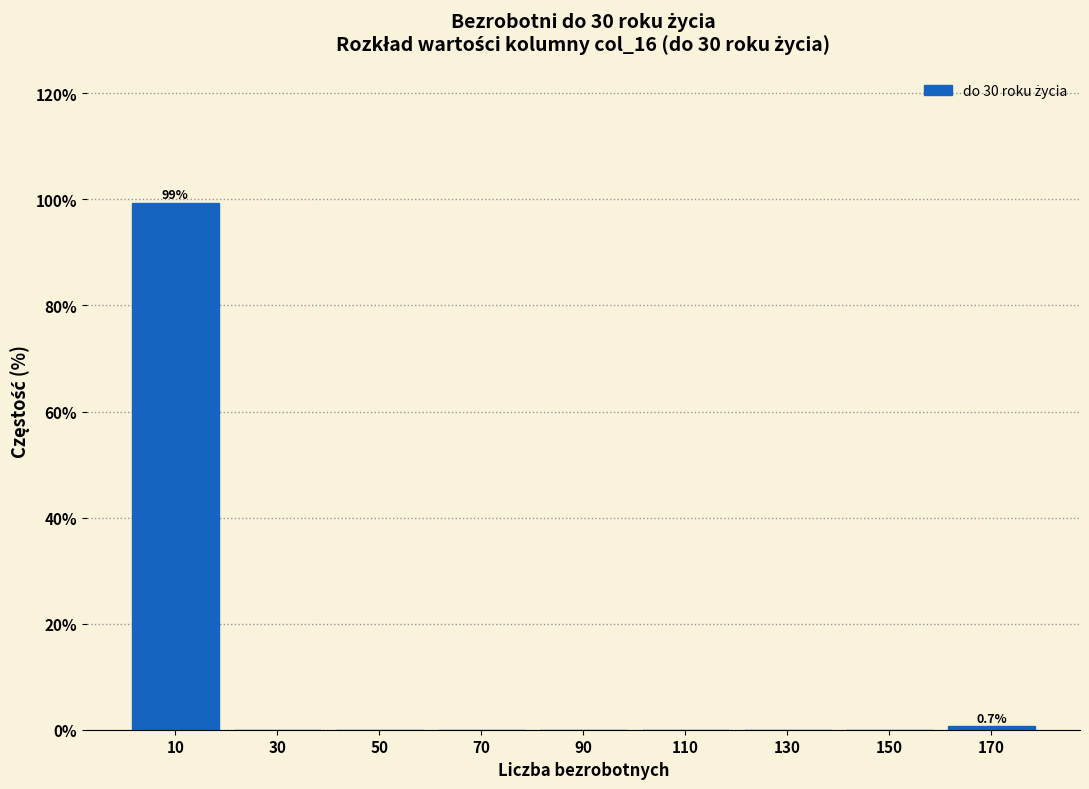

Over which range of the x-axis is the bar tallest?

0 to 20